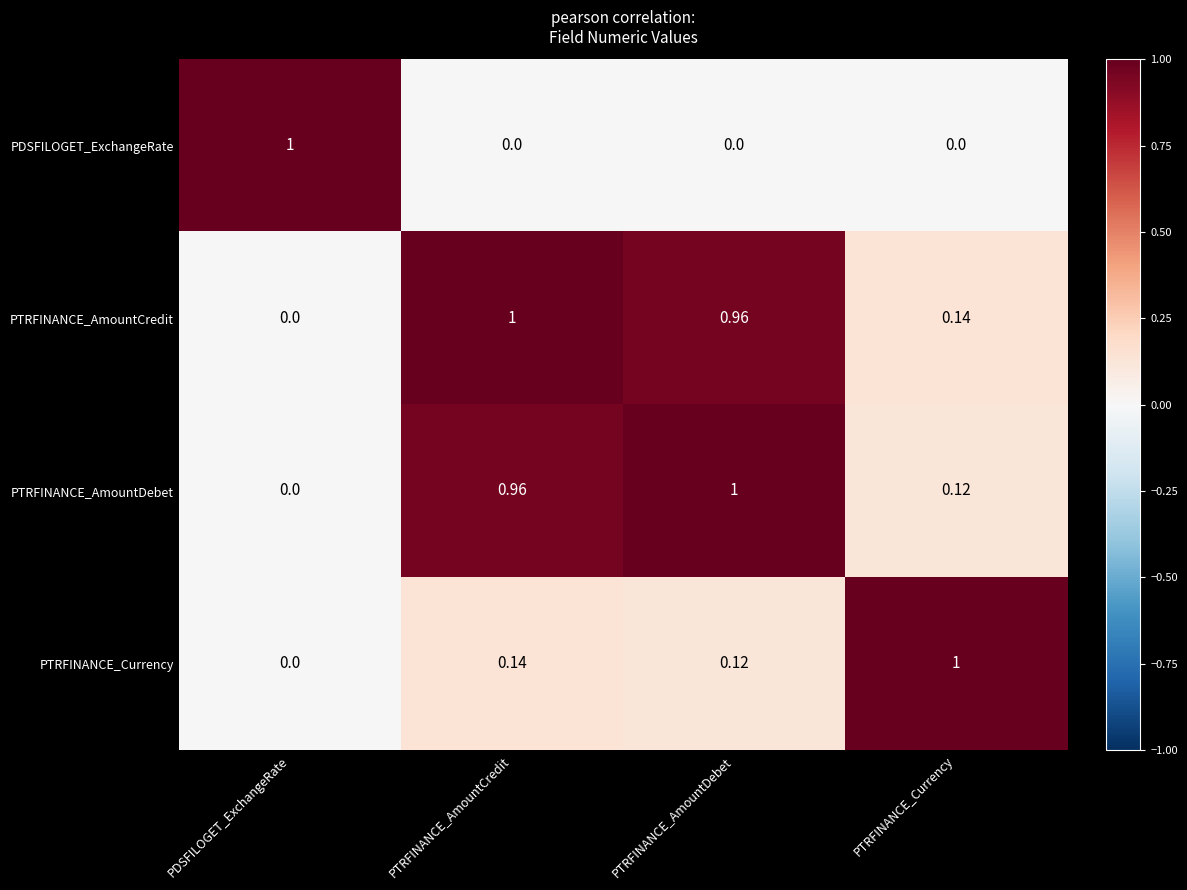

How many values in PTRFINANCE_AmountCredit are above zero?

3